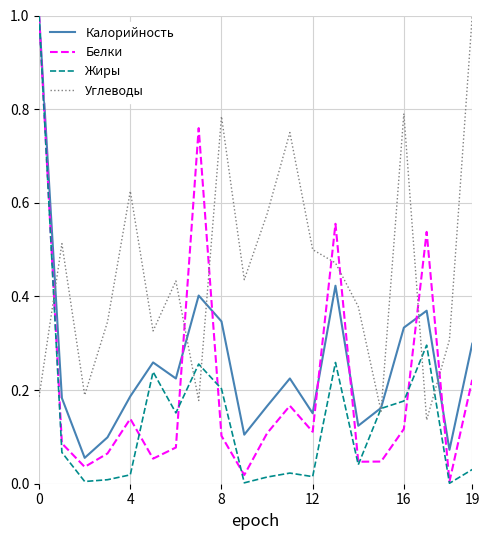

How many times do Углеводы and Белки cross each other?

7